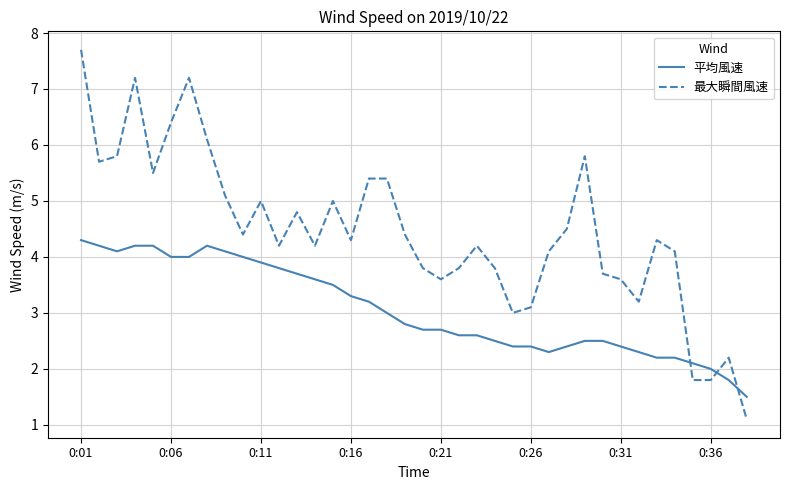

Which series has the largest total across all categories?

最大瞬間風速